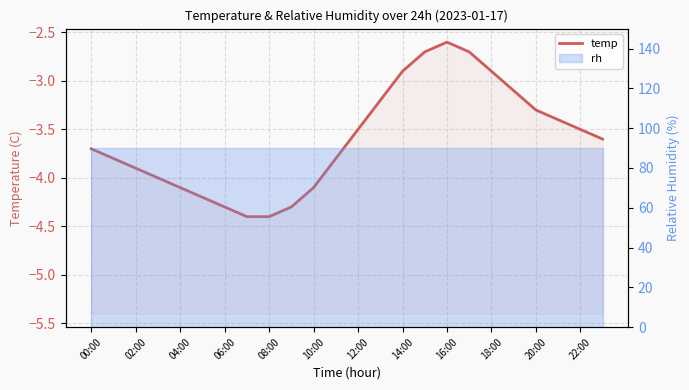

How many lines are shown in the chart?

1